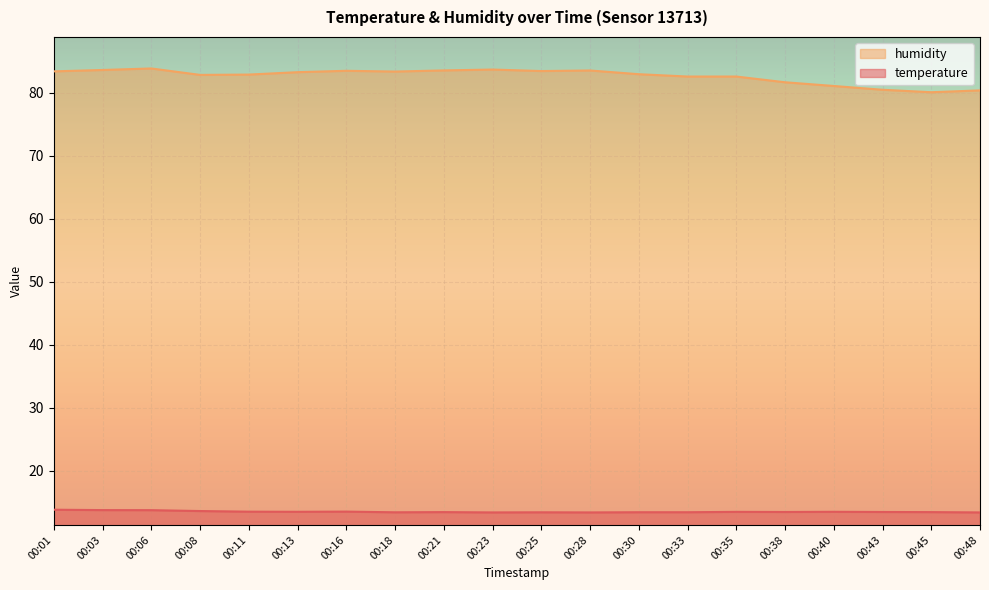

At which category is the sum across all series the highest?

00:06